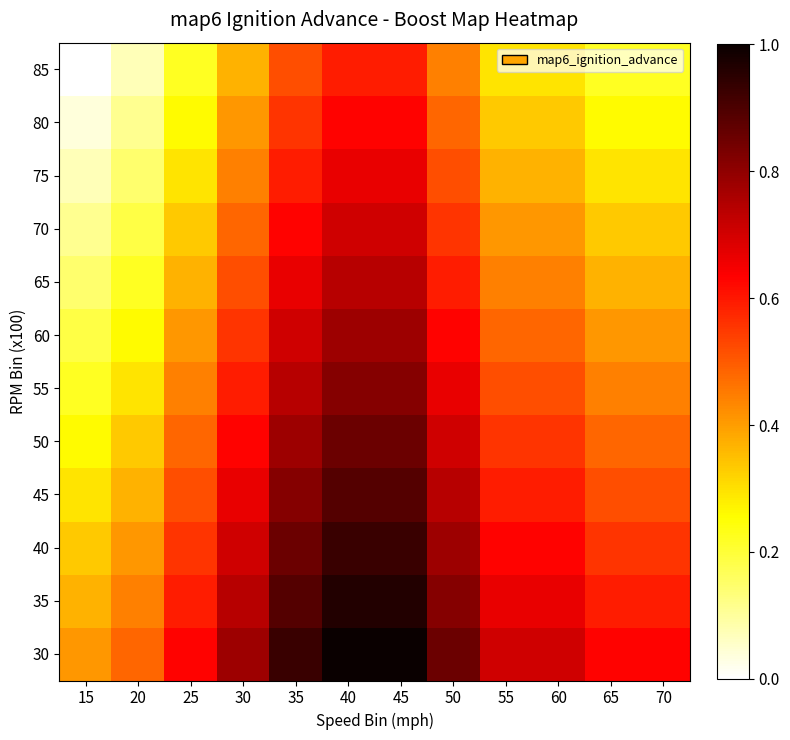

Between 40 and 45, which is larger?

40